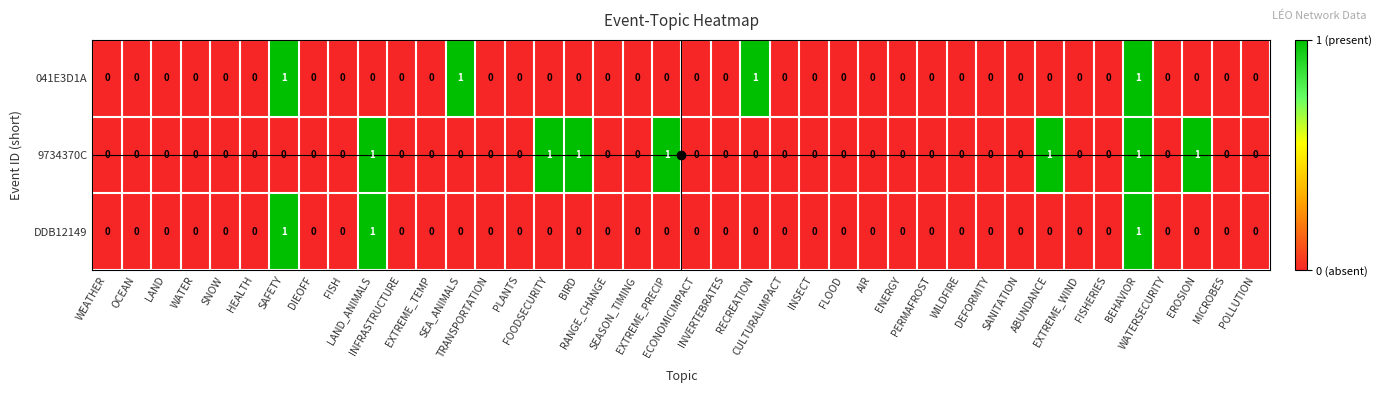

Rank the series by their average value, from highest to lowest.

9734370C, 041E3D1A, DDB12149